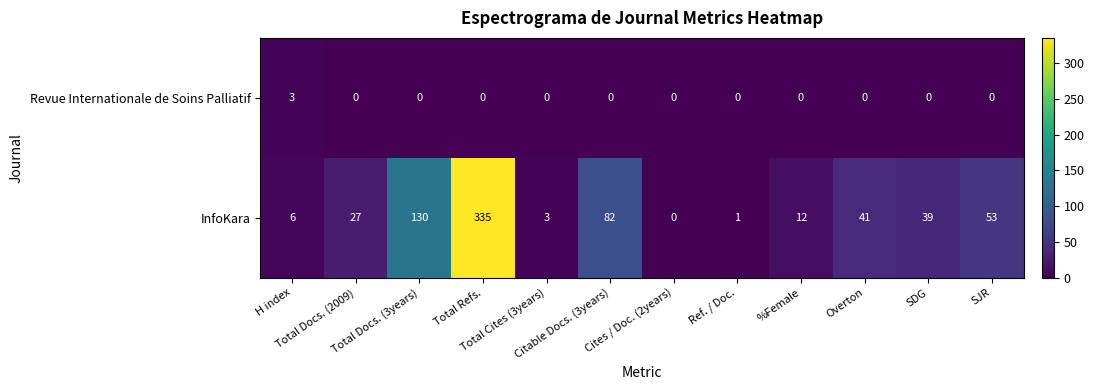

What is the maximum value for Revue Internationale de Soins Palliatif?

3